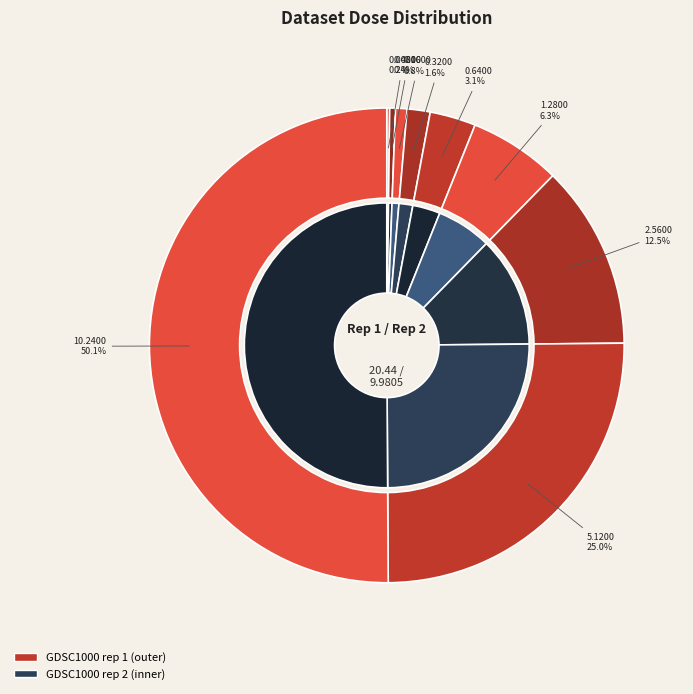

How much of the chart is everything except GDSC1000 rep 2?

99.6%